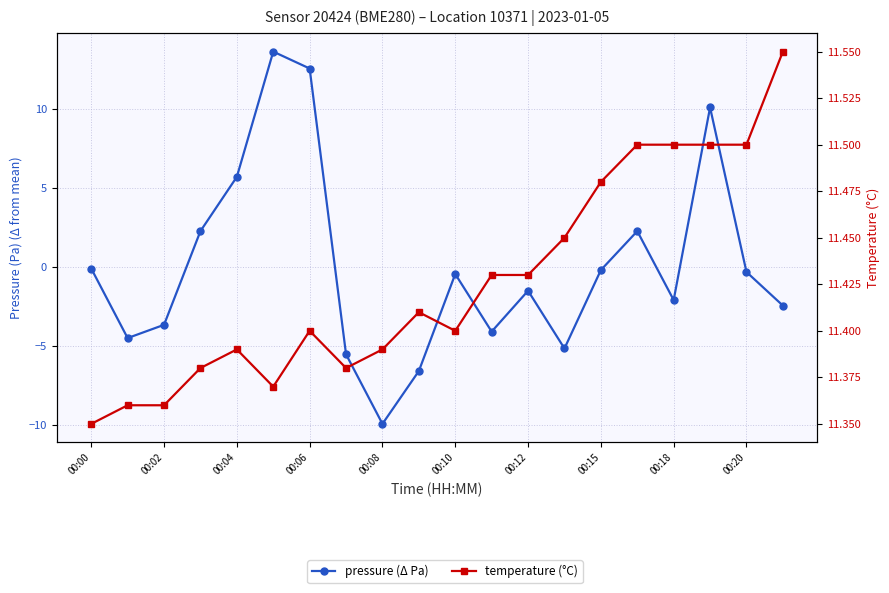

At which label does temperature (°C) reach its minimum?

00:00